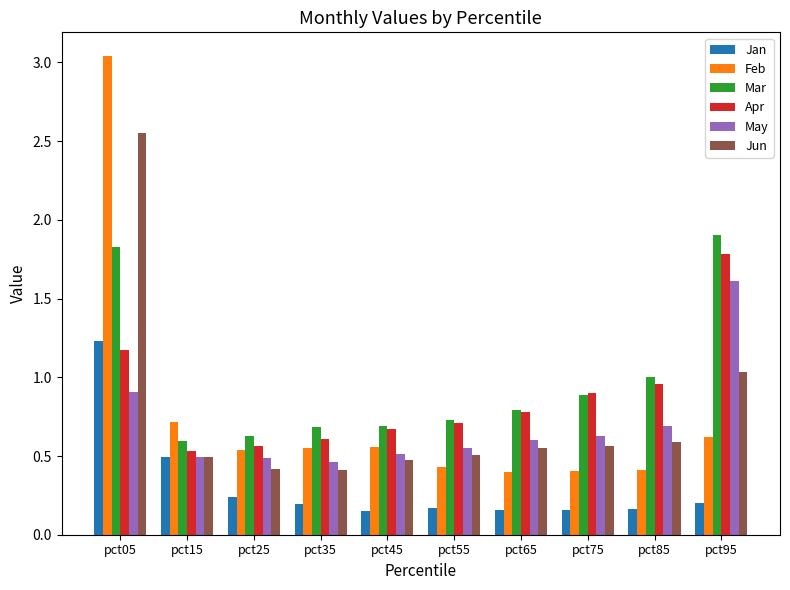

At which label does Mar reach its peak?

pct95